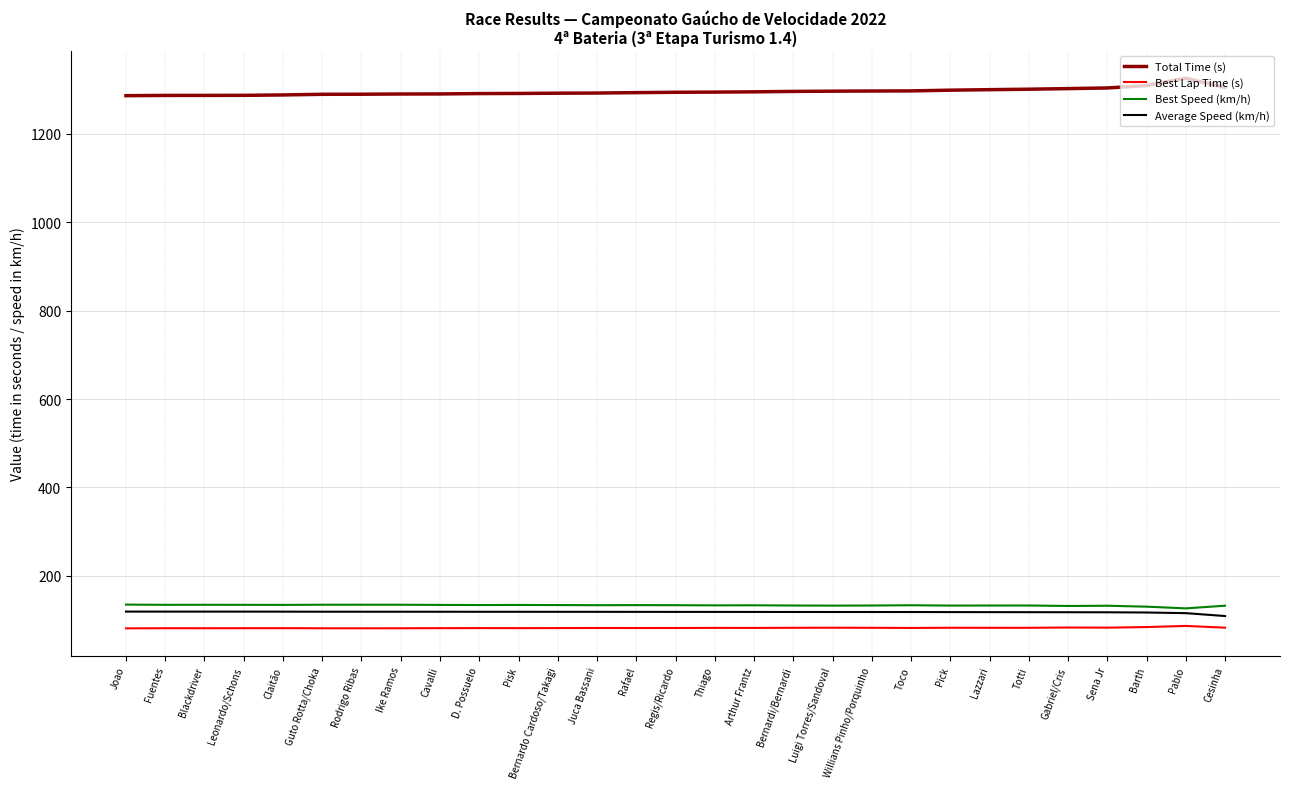

True or false: Average Speed (km/h) has a value of 198.8 at D. Possuelo.

False